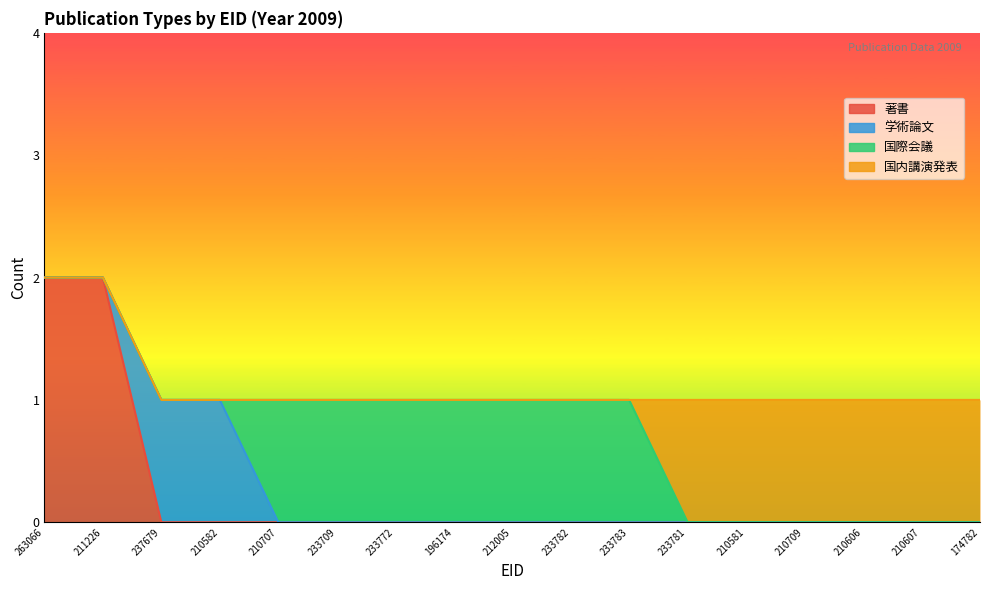

What is the difference between the maximum and second lowest values in the 著書 series?

2